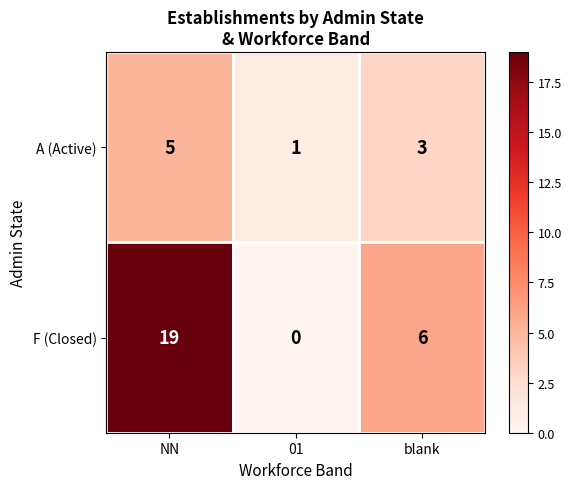

Count the number of categories in the chart.

3